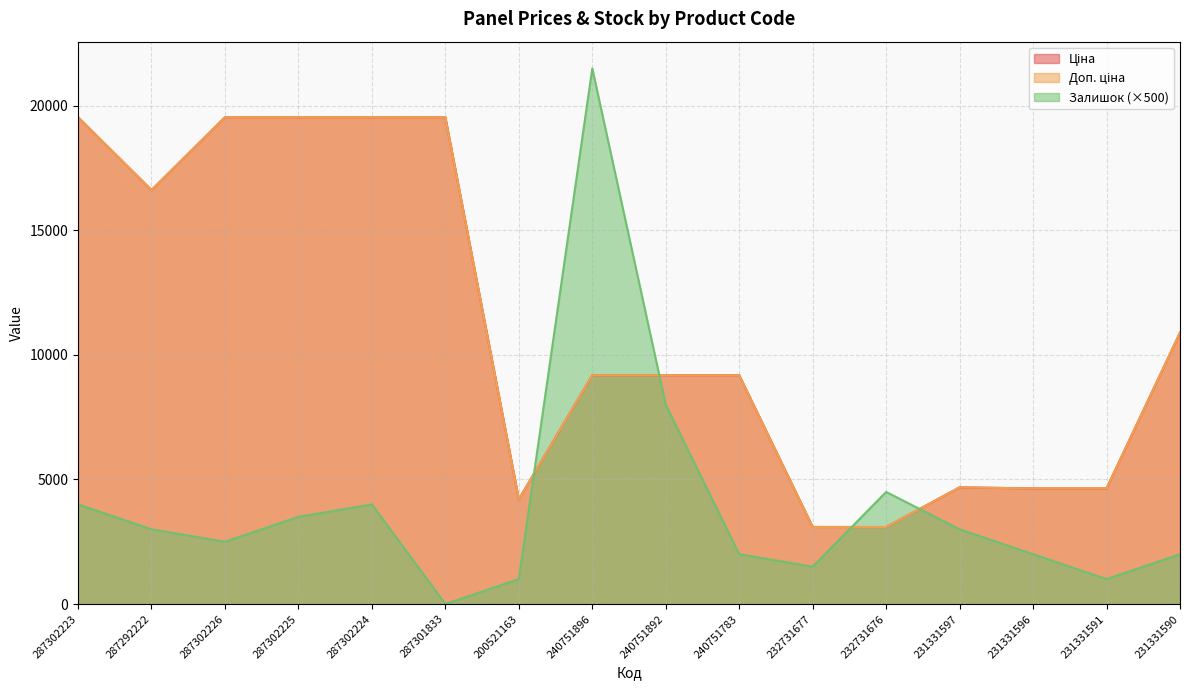

What is the maximum value shown in the chart?

21500.0